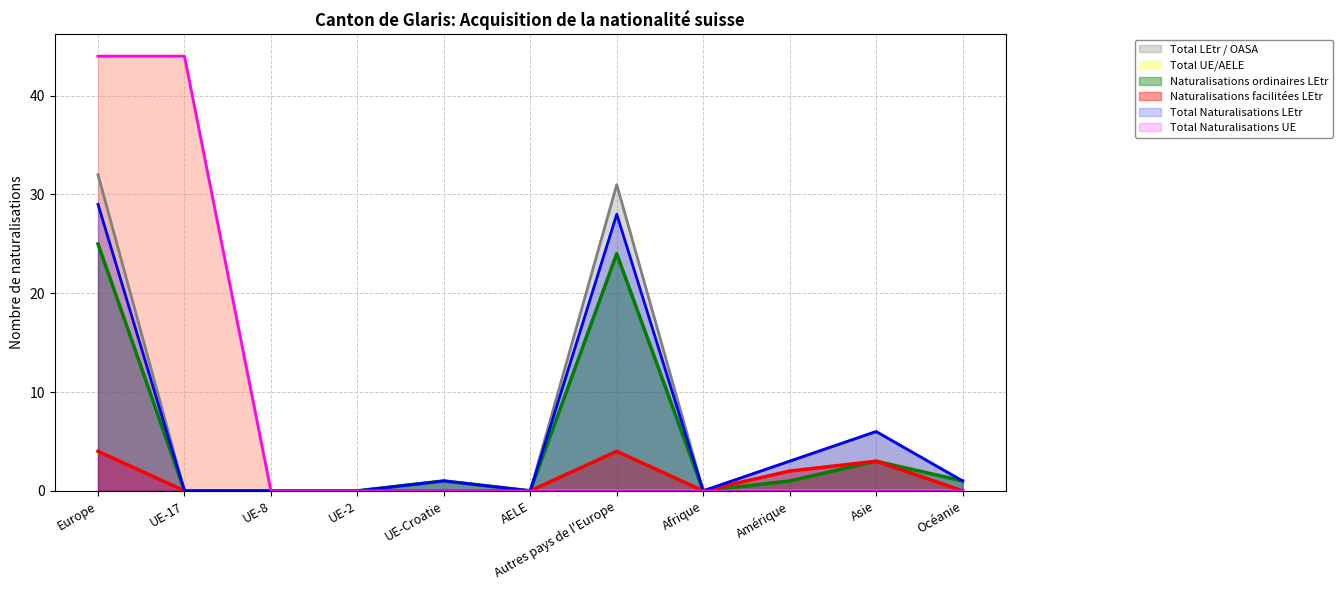

What is the label of the 2nd point from the left?

UE-17